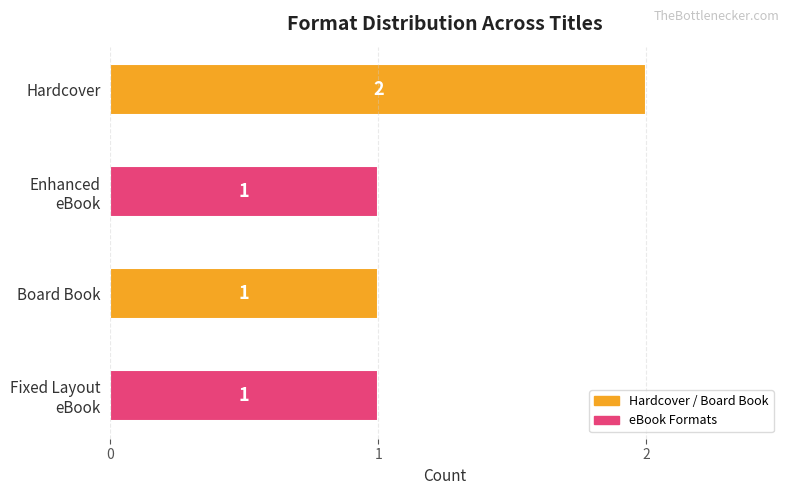

What is the sum of all values?

5